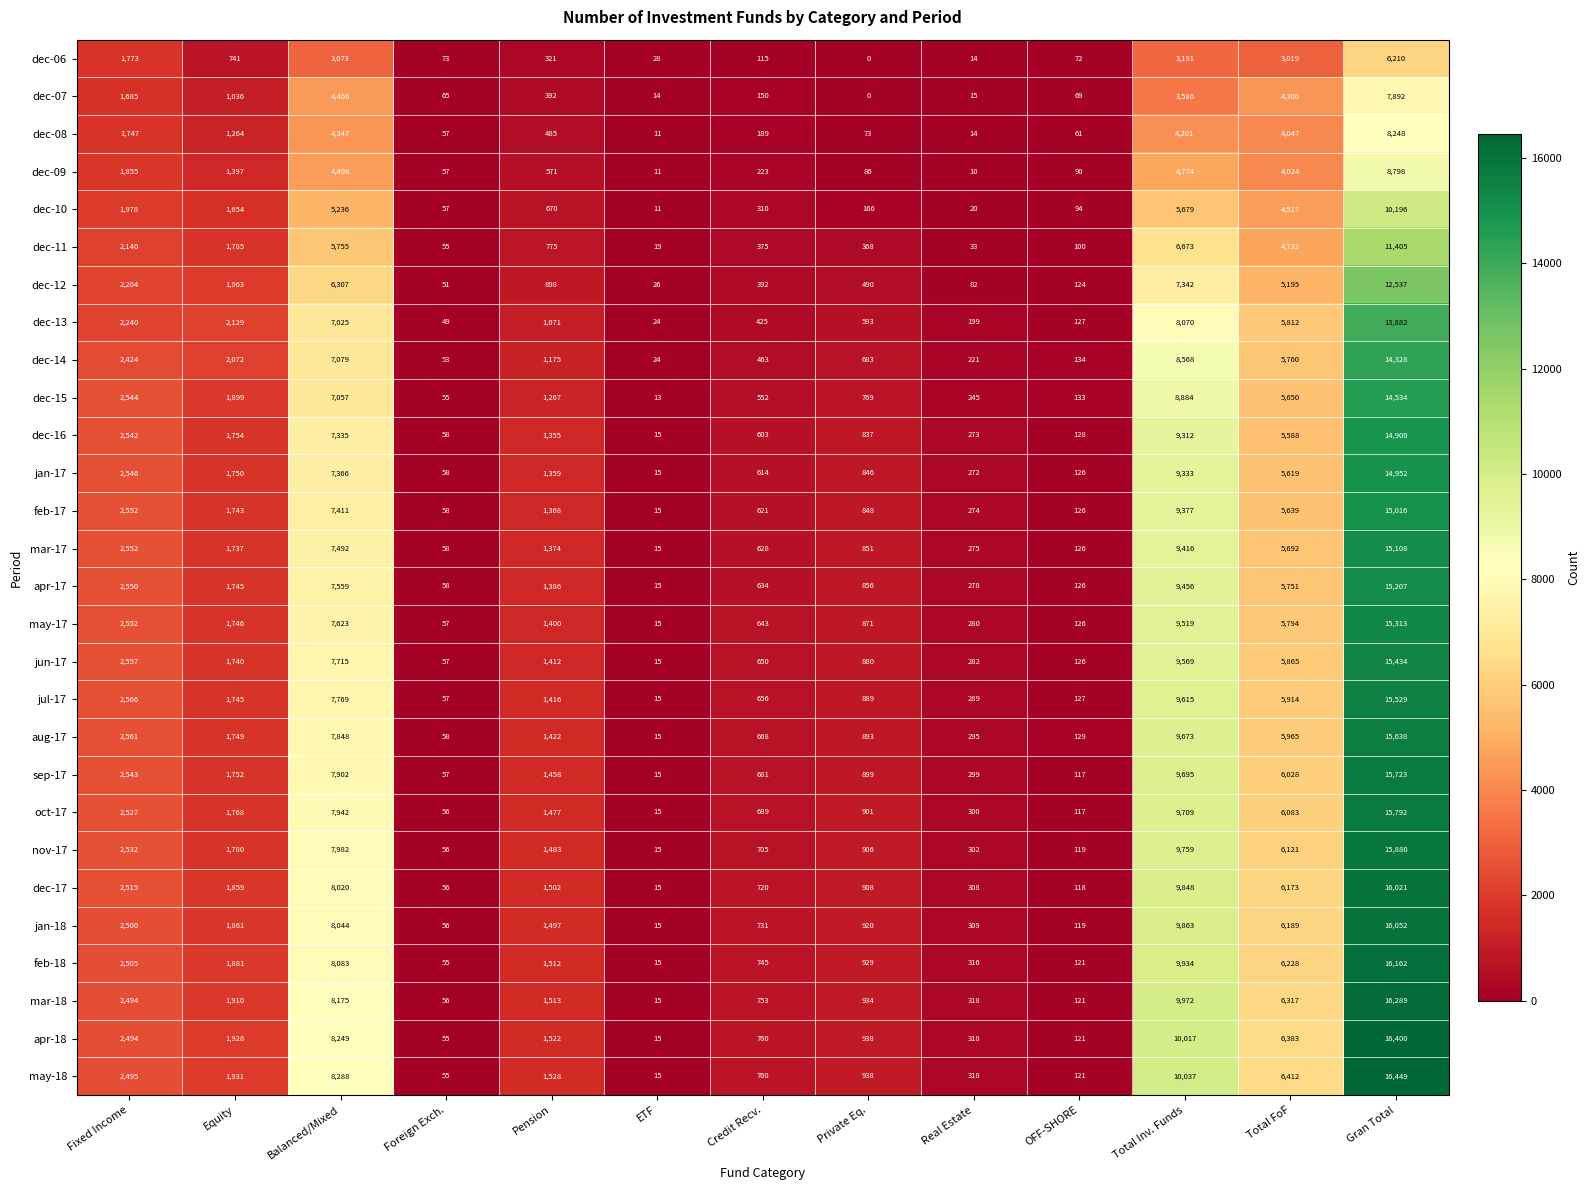

Which series has the widest spread of values?

may-18